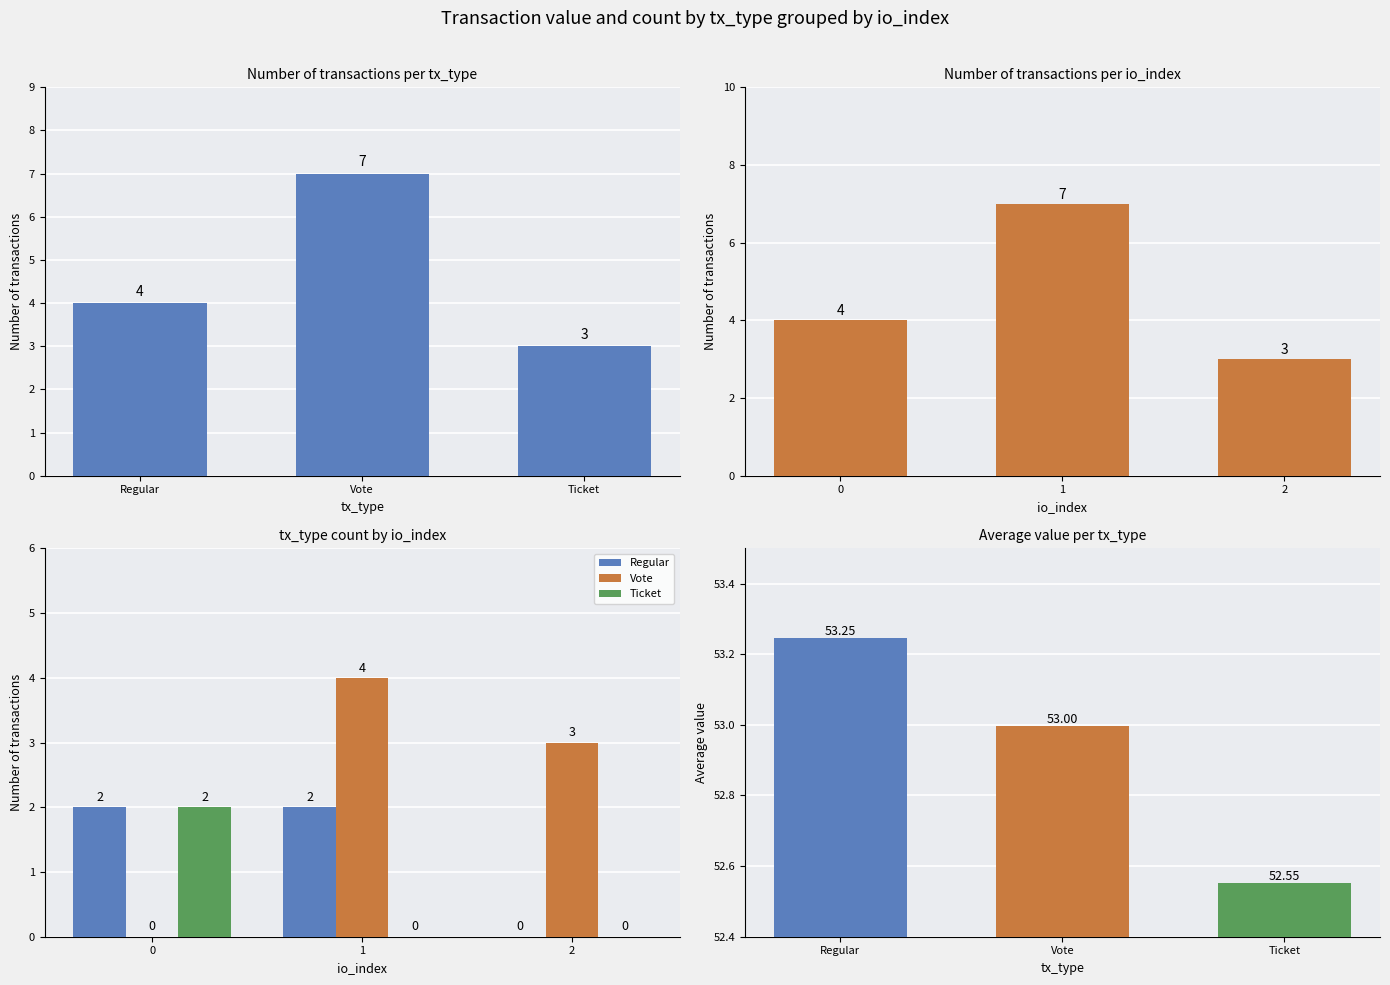

Reading left to right, list all the values displayed in this chart.

Count: 4.0	7.0	3.0
Regular: 2.0	2.0	0.0
Vote: 0.0	4.0	3.0
Ticket: 2.0	0.0	0.0
Avg value: 53.2	53.0	52.6